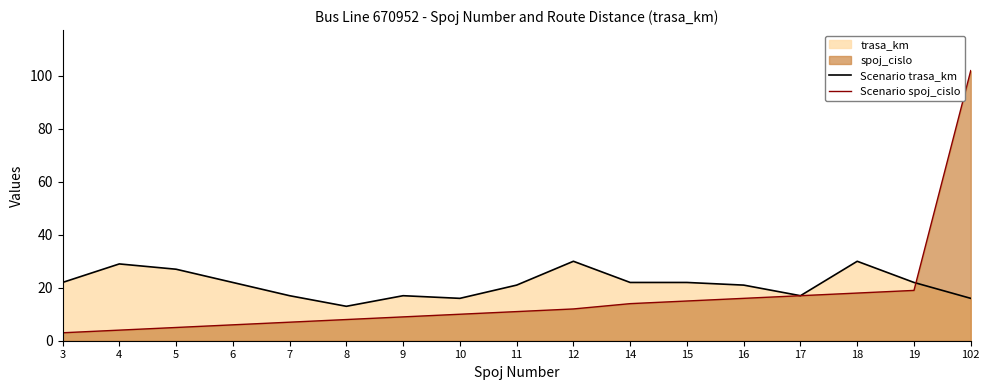

List the series in order of their overall mean, lowest first.

Scenario spoj_cislo, Scenario trasa_km